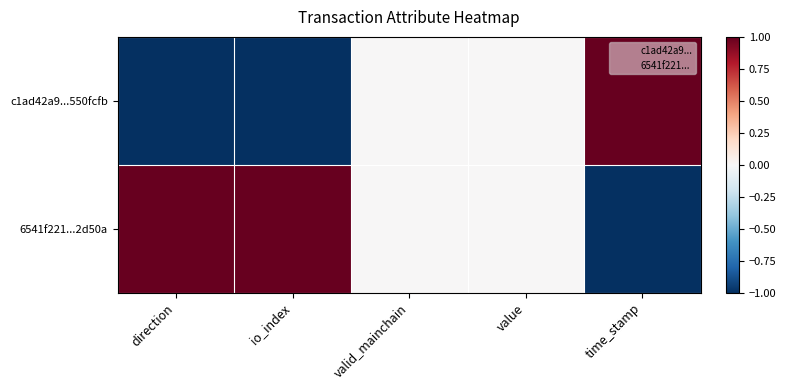

Which series has the largest range (max minus min)?

c1ad42a9...550fcfb